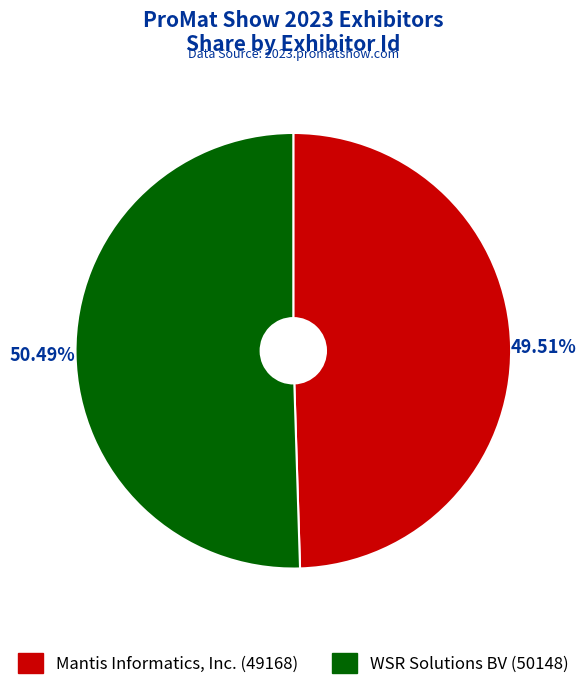

How many slices are in this pie chart?

2